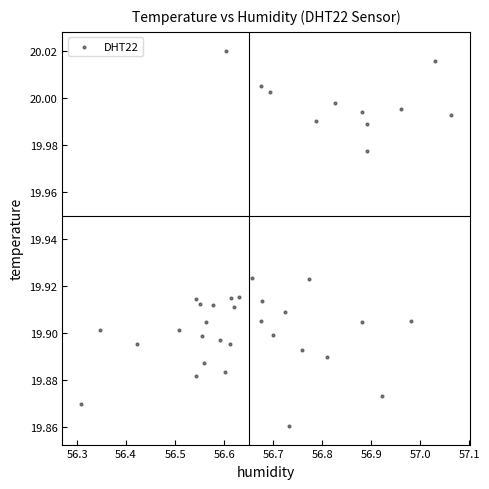

What is the range of X values (max minus min)?

0.8